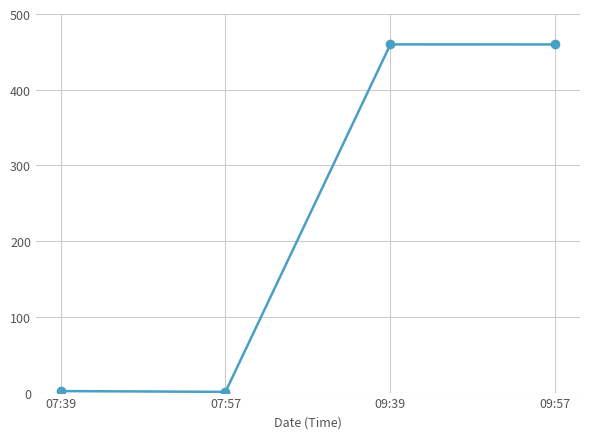

The value at 09:57 is 770.4. True or false?

False